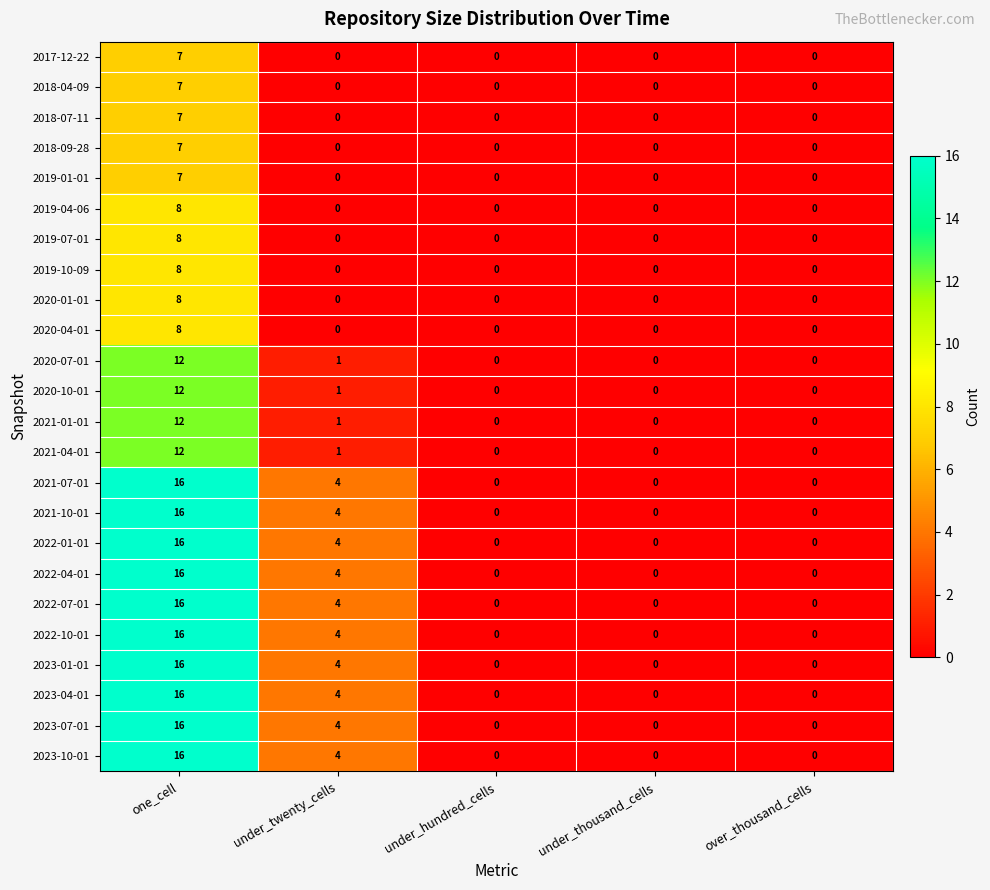

What is the difference between the highest and lowest values at one_cell?

9